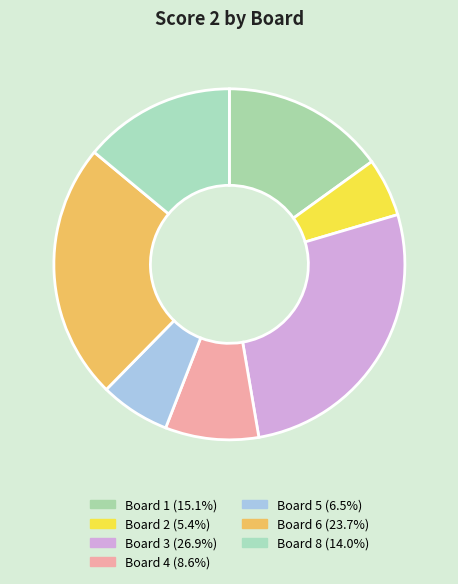

How many segments does this pie chart have?

7